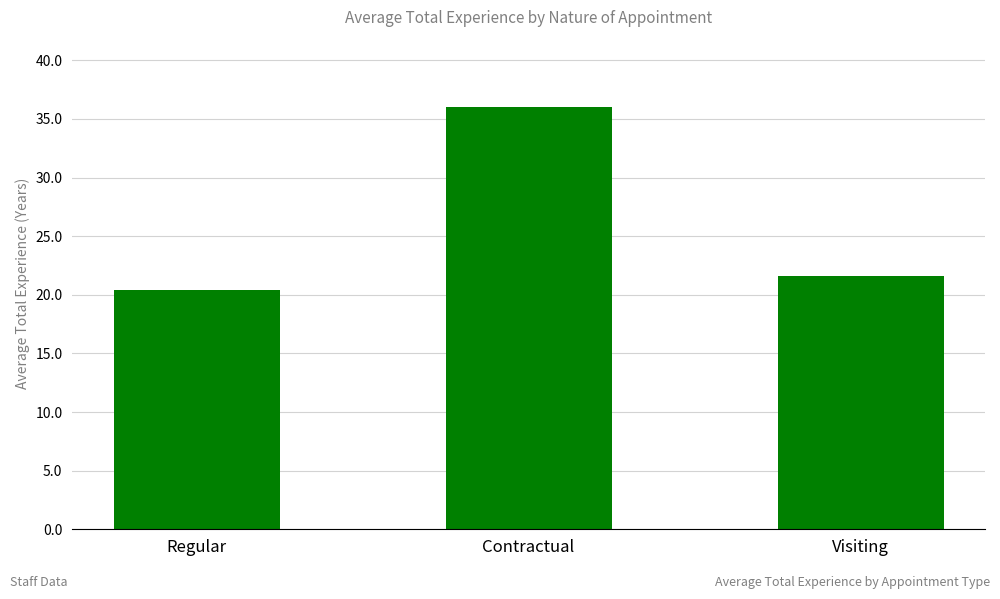

How many bars are there in total?

3